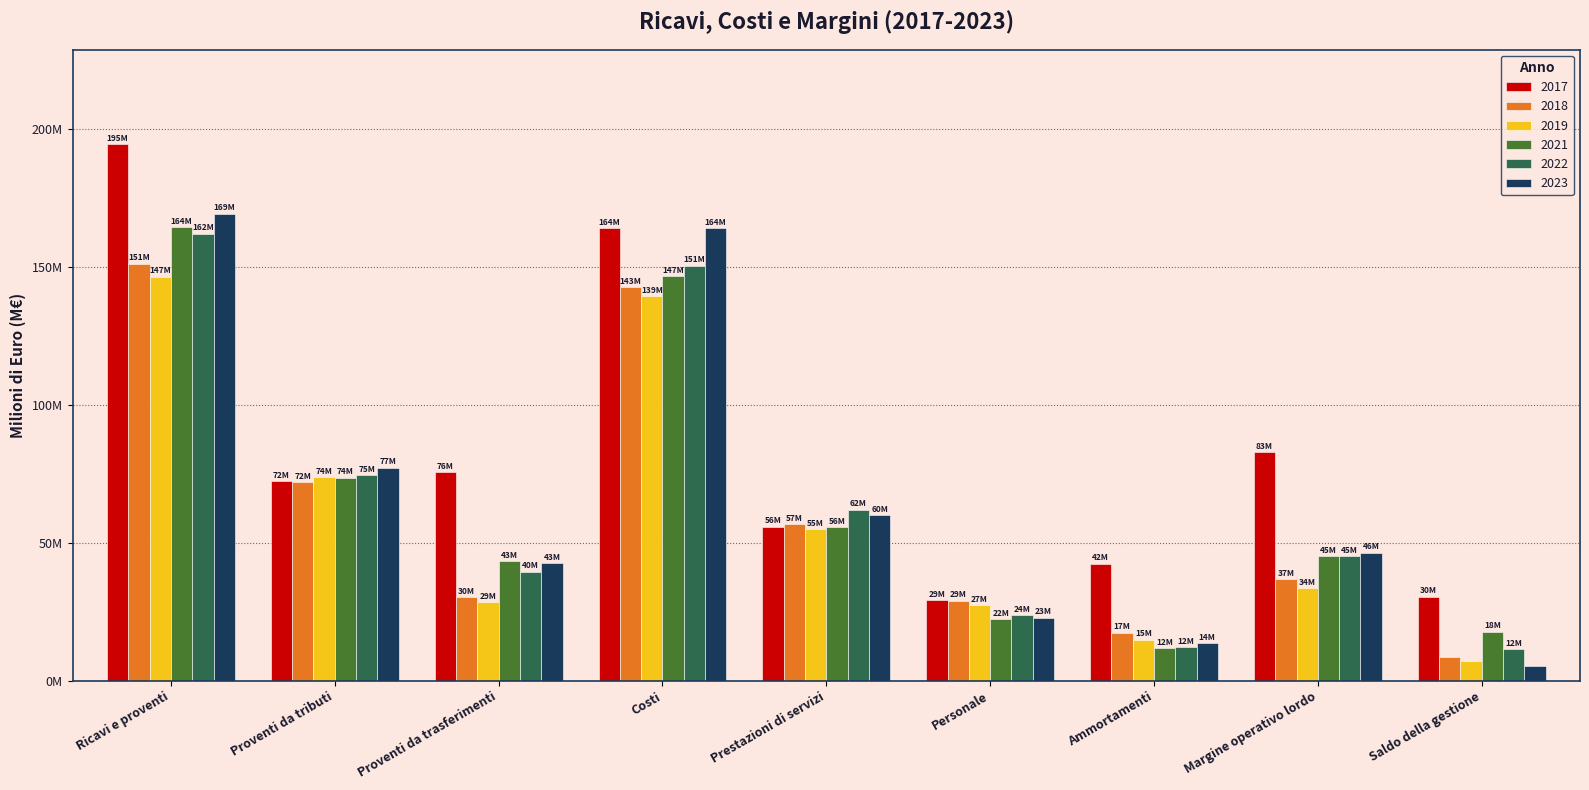

At which category is the sum across all series the highest?

Ricavi e proventi